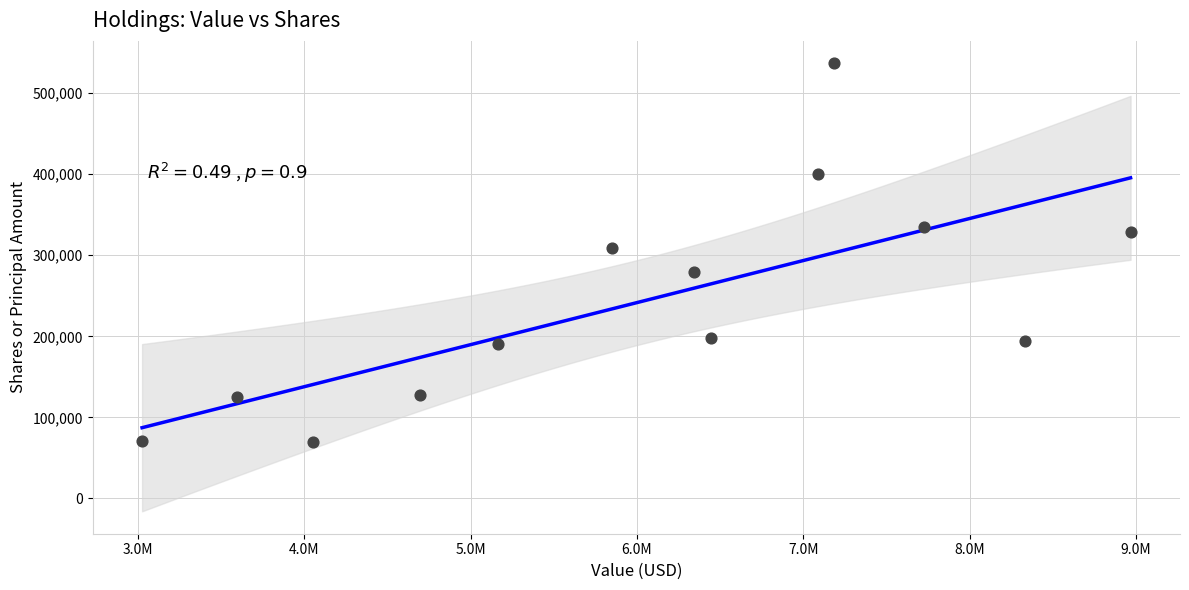

What is the range of Y values (max minus min)?

466800